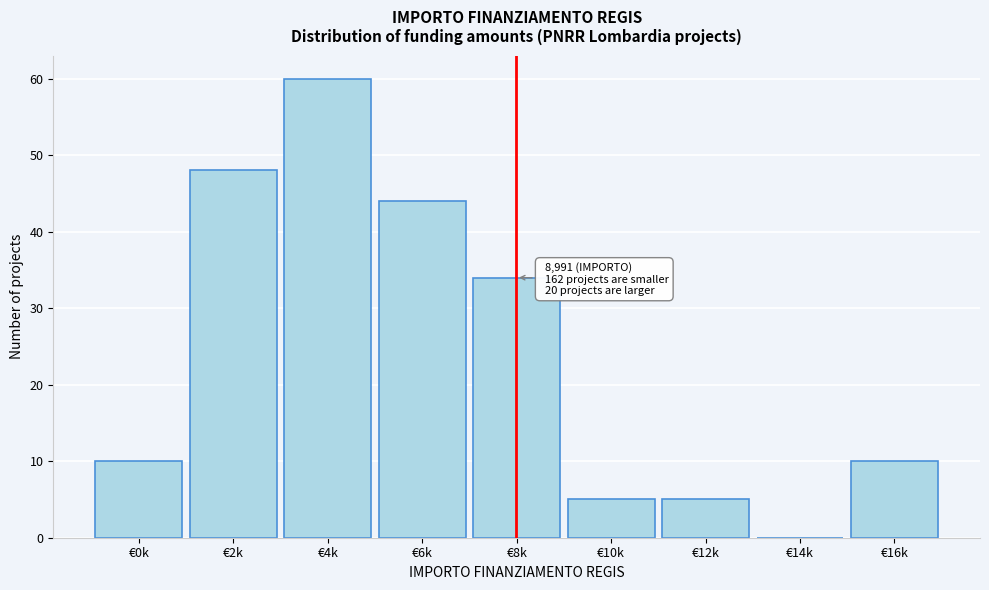

Reading left to right, what are all the values shown in this chart?

€0k=10	€2k=48	€4k=60	€6k=44	€8k=34	€10k=5	€12k=5	€14k=0	€16k=10